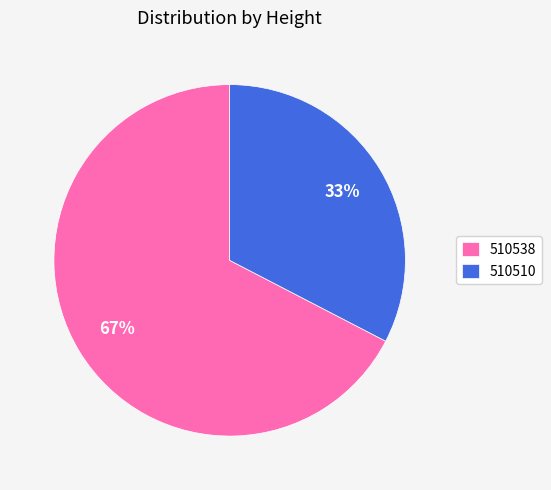

To the nearest percent, what portion does 510510 represent?

33%